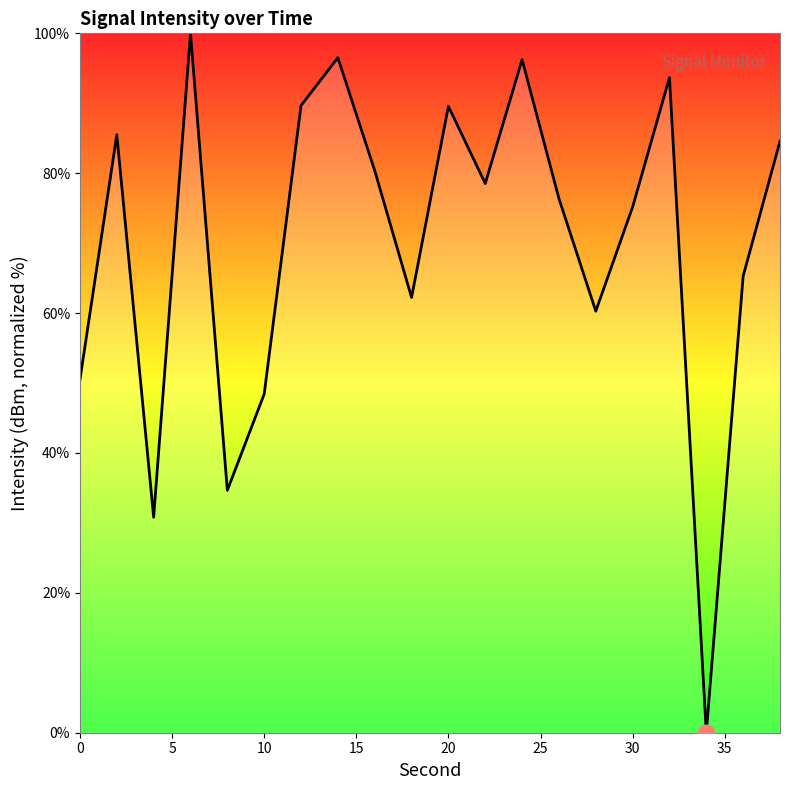

What is the difference between the maximum and minimum values?

100.0